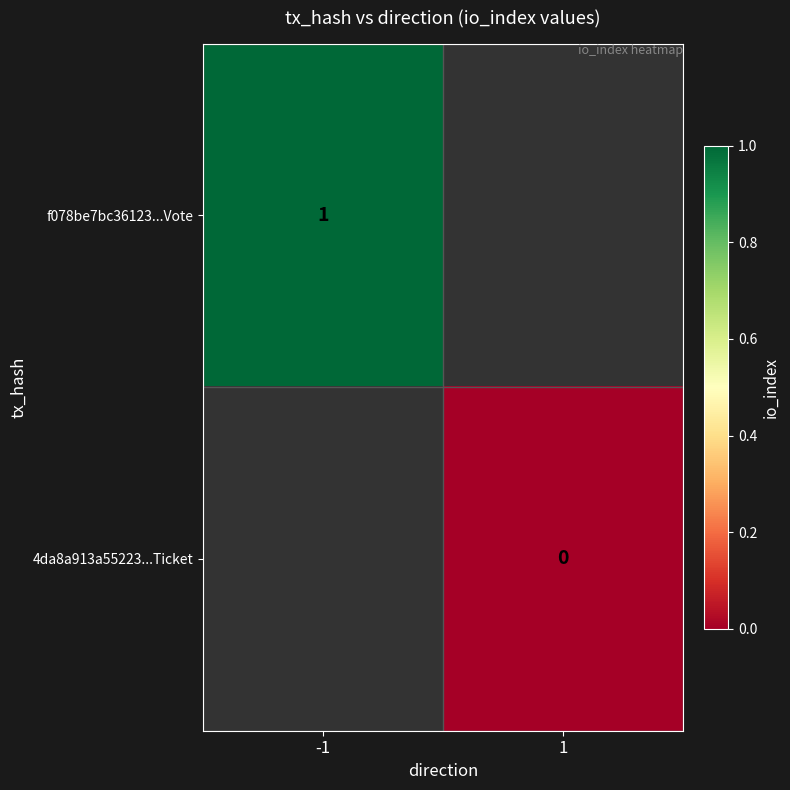

Is it true that f078be7bc36123...Vote equals 1 at -1?

True